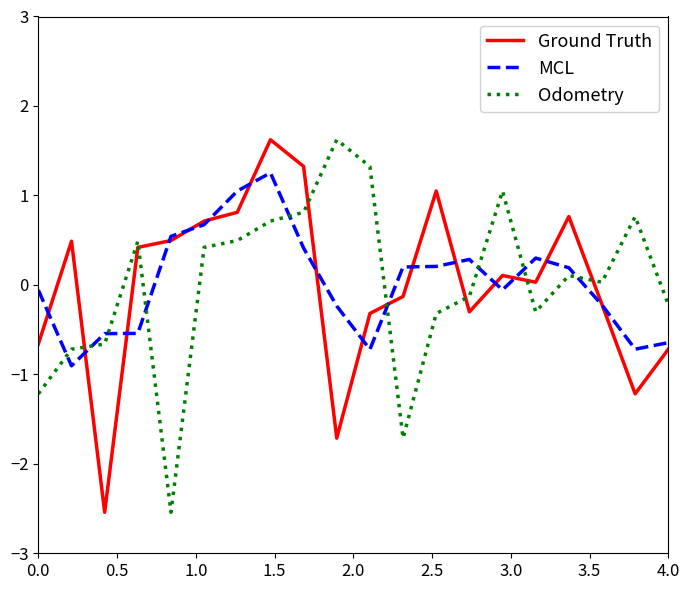

In Odometry, how many points are lower than both neighbors (excluding endpoints)?

4